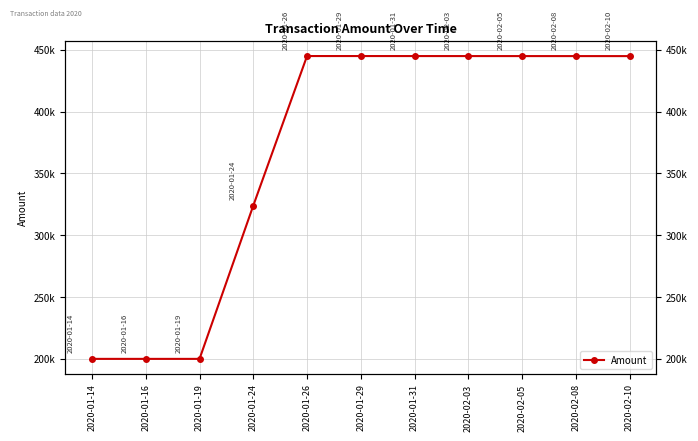

What position from the left is 2020-01-19?

3